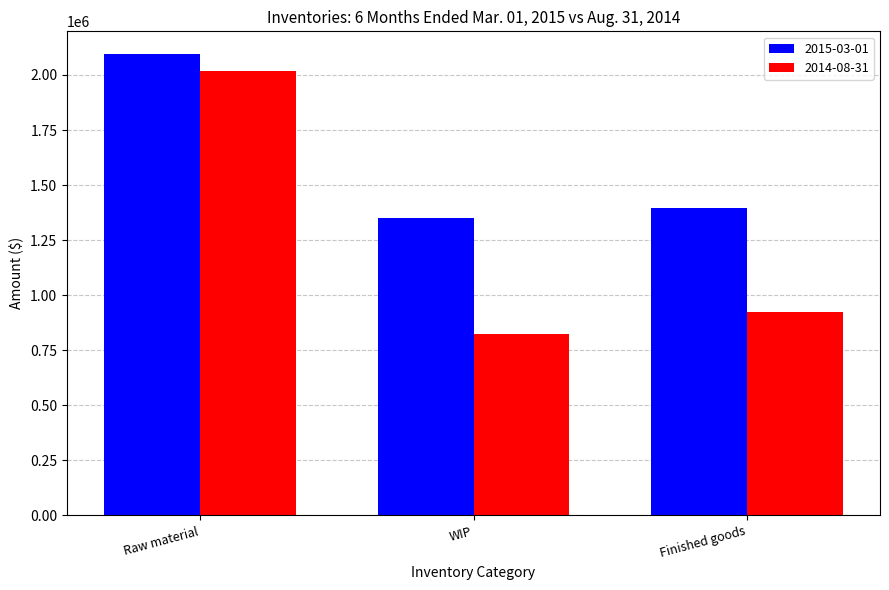

Are the bars horizontal?

No